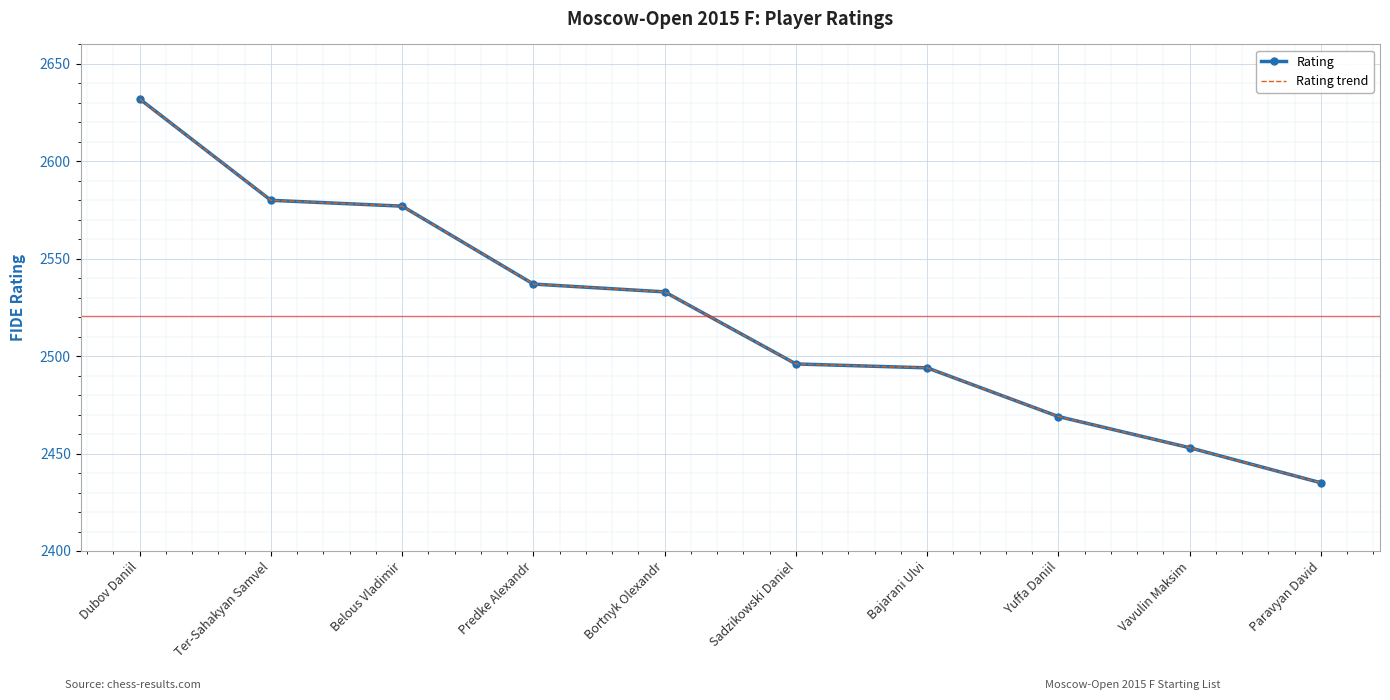

Reading right to left, extract all data points from this chart.

Rating: 2435	2453	2469	2494	2496	2533	2537	2577	2580	2632
Rating trend: 2435	2453	2469	2494	2496	2533	2537	2577	2580	2632